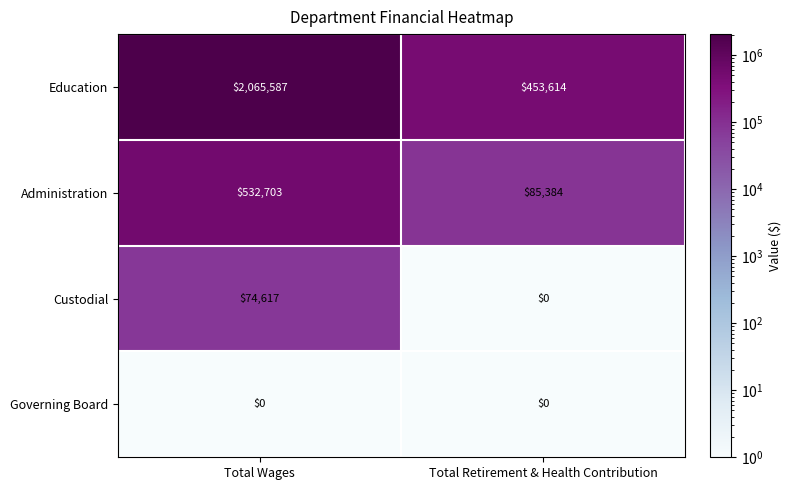

At which label is Custodial closest to 37308?

Total Retirement & Health Contribution